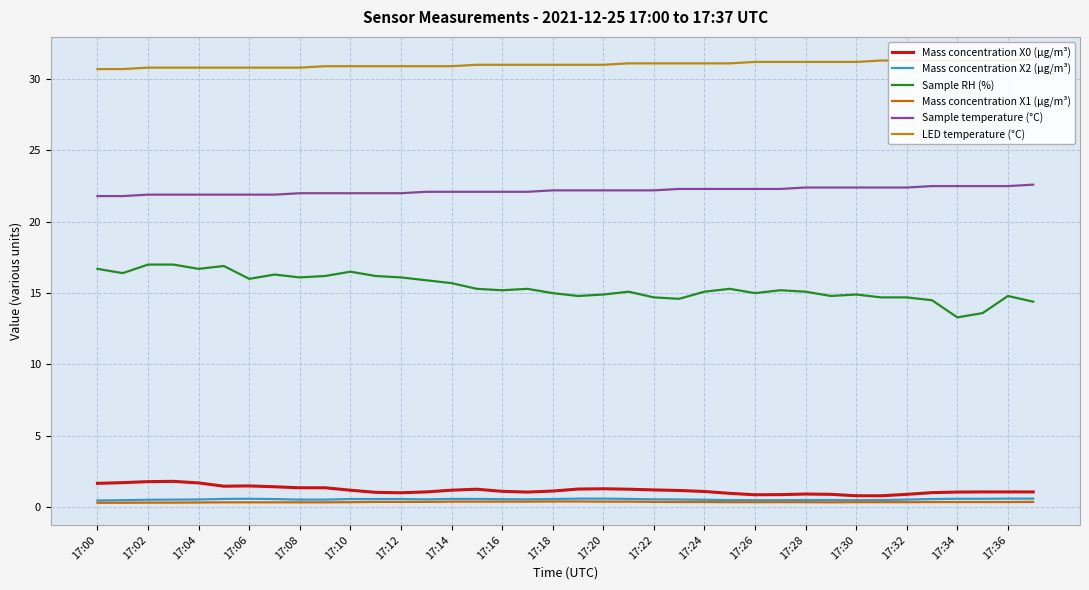

What is the minimum value shown in the chart?

0.3